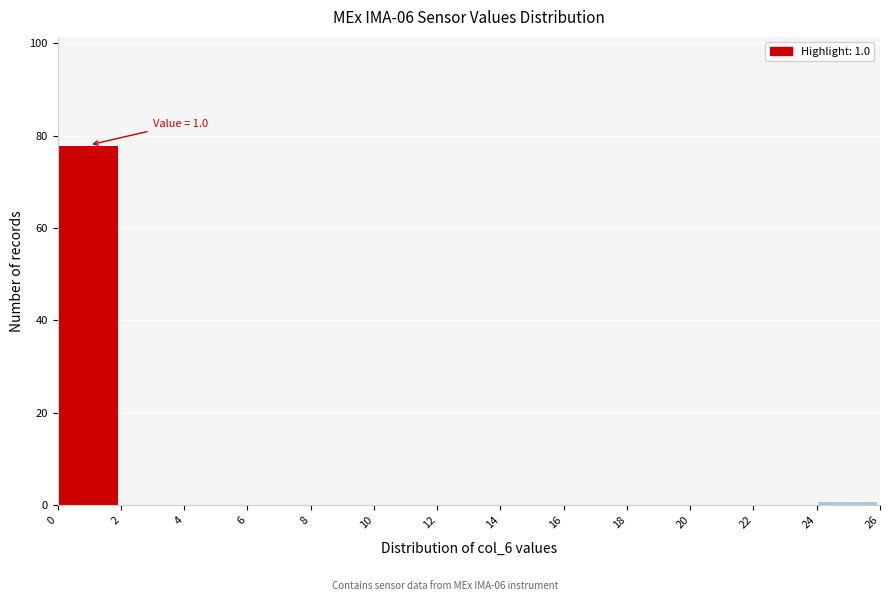

Which range on the x-axis has the tallest bar?

0 to 2